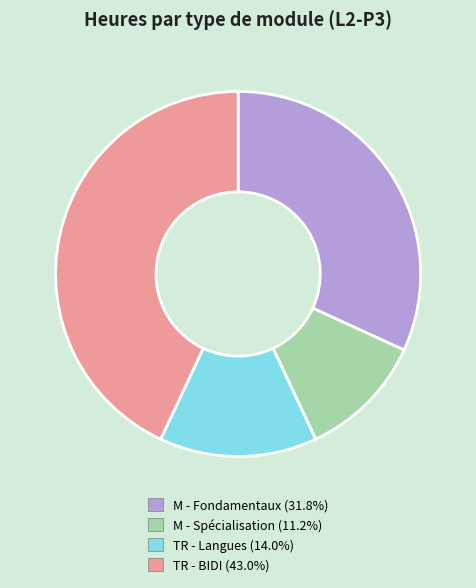

How many slices are in this pie chart?

4